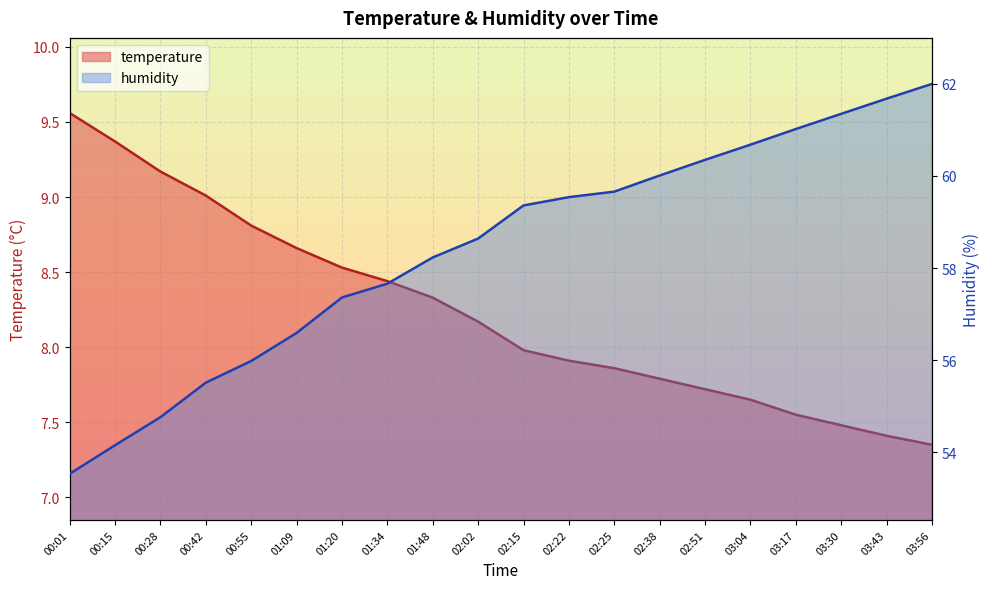

Reading left to right, extract all data points from this chart.

temperature: 00:01=9.6	00:15=9.4	00:28=9.2	00:42=9.0	00:55=8.8	01:09=8.7	01:20=8.5	01:34=8.4	01:48=8.3	02:02=8.2	02:15=8.0	02:22=7.9	02:25=7.9	02:38=7.8	02:51=7.7	03:04=7.7	03:17=7.5	03:30=7.5	03:43=7.4	03:56=7.3
humidity: 00:01=53.5	00:15=54.1	00:28=54.8	00:42=55.5	00:55=56.0	01:09=56.6	01:20=57.4	01:34=57.7	01:48=58.2	02:02=58.6	02:15=59.4	02:22=59.5	02:25=59.7	02:38=60.0	02:51=60.4	03:04=60.7	03:17=61.0	03:30=61.4	03:43=61.7	03:56=62.0